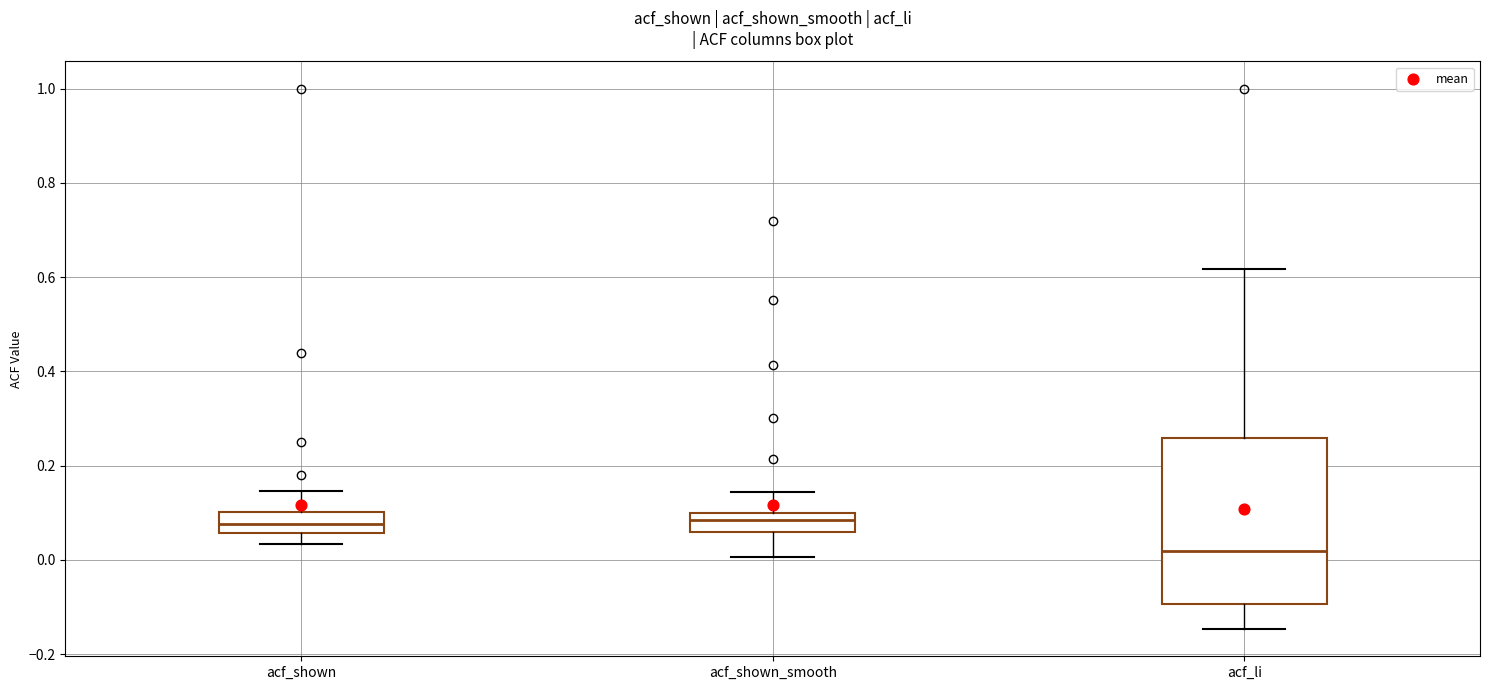

Where does the lower whisker of the box for acf_li end on the y-axis? The values are not printed on the chart, so give them approximately, as read against the axis.

-0.14